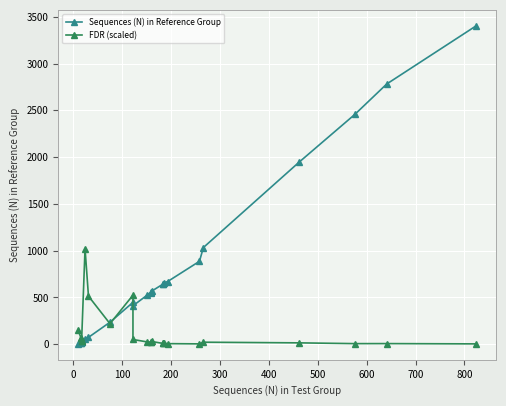

What is the label of the 7th point from the left?

500